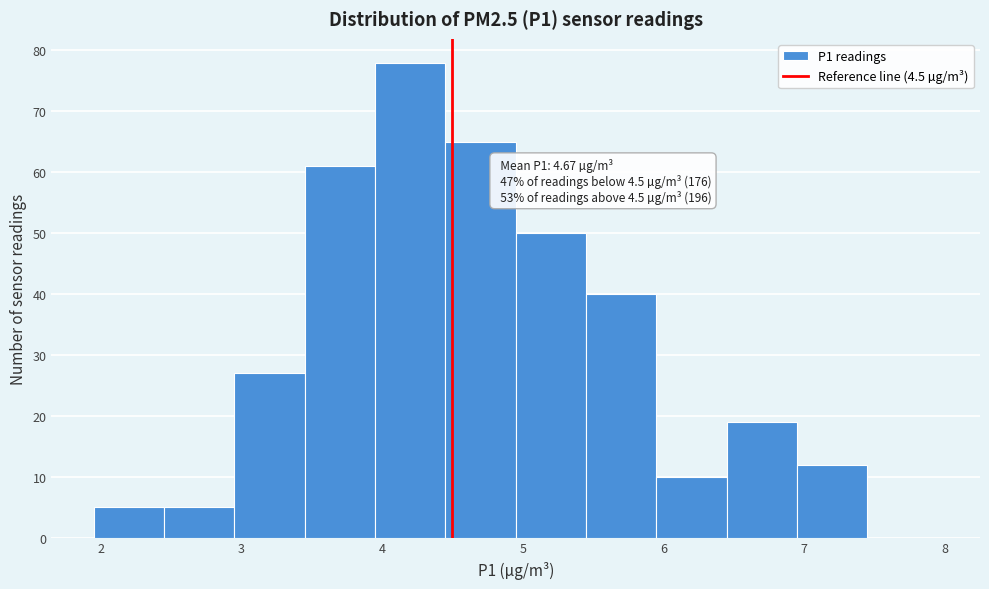

Over which range of the x-axis is the bar tallest?

3.95 to 4.45